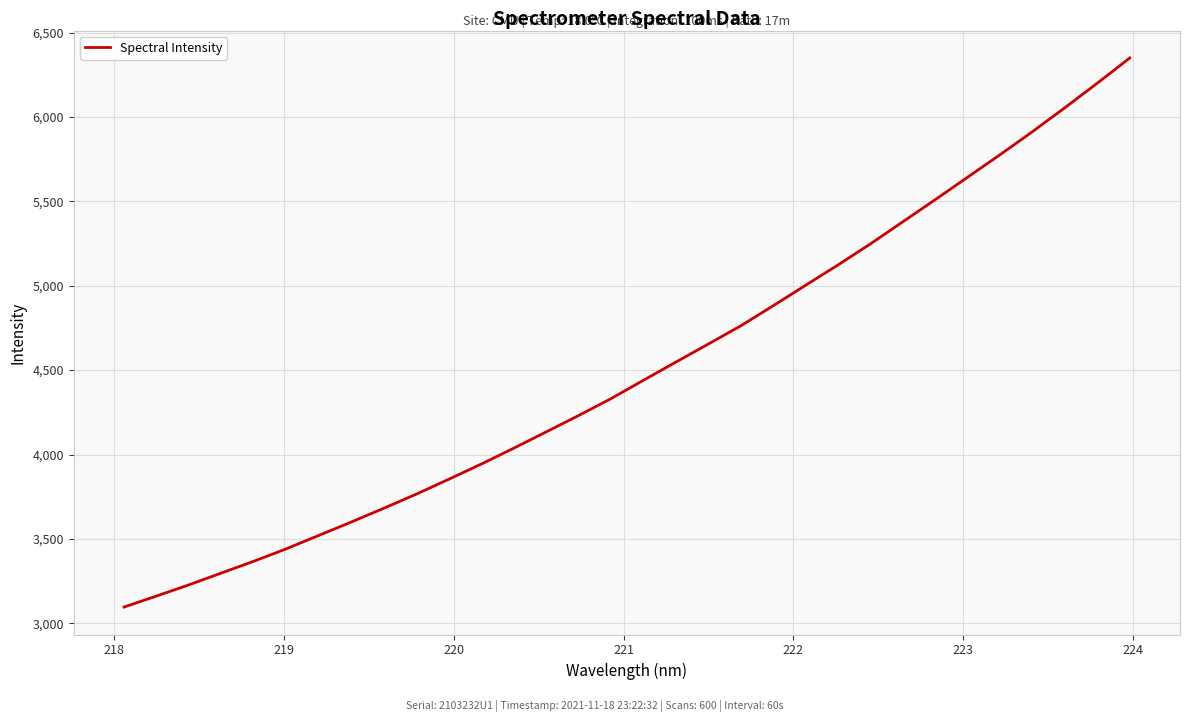

What is the difference between the maximum and minimum values?

3253.6